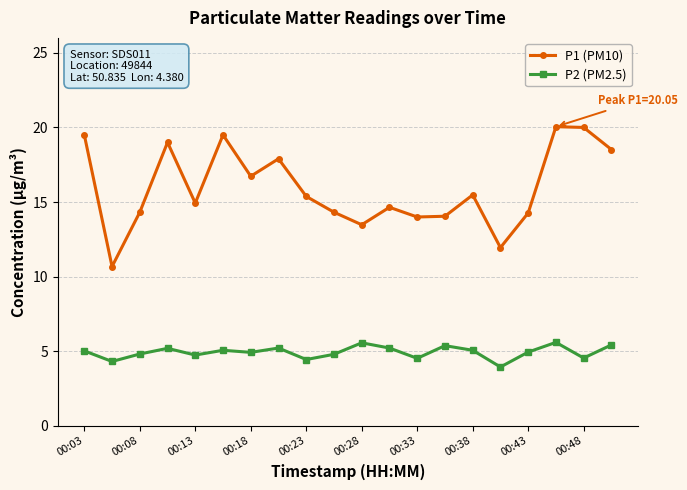

True or false: P2 (PM2.5) and P1 (PM10) intersect in this chart.

False